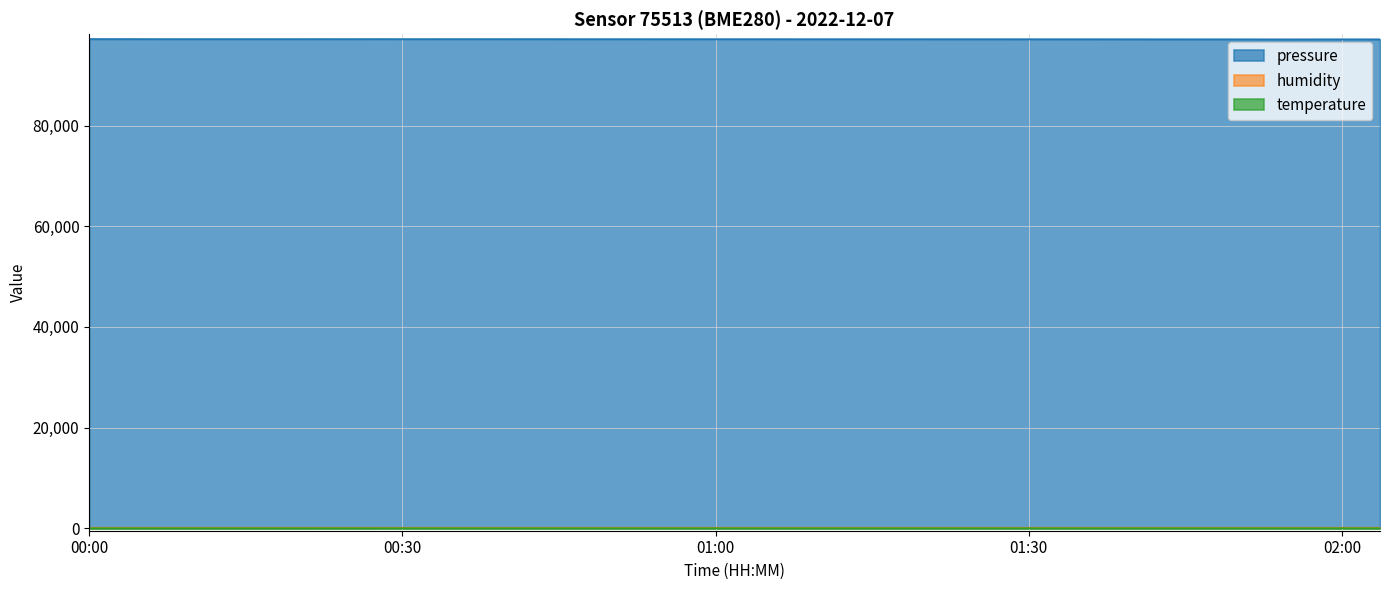

Which series has the widest spread of values?

pressure